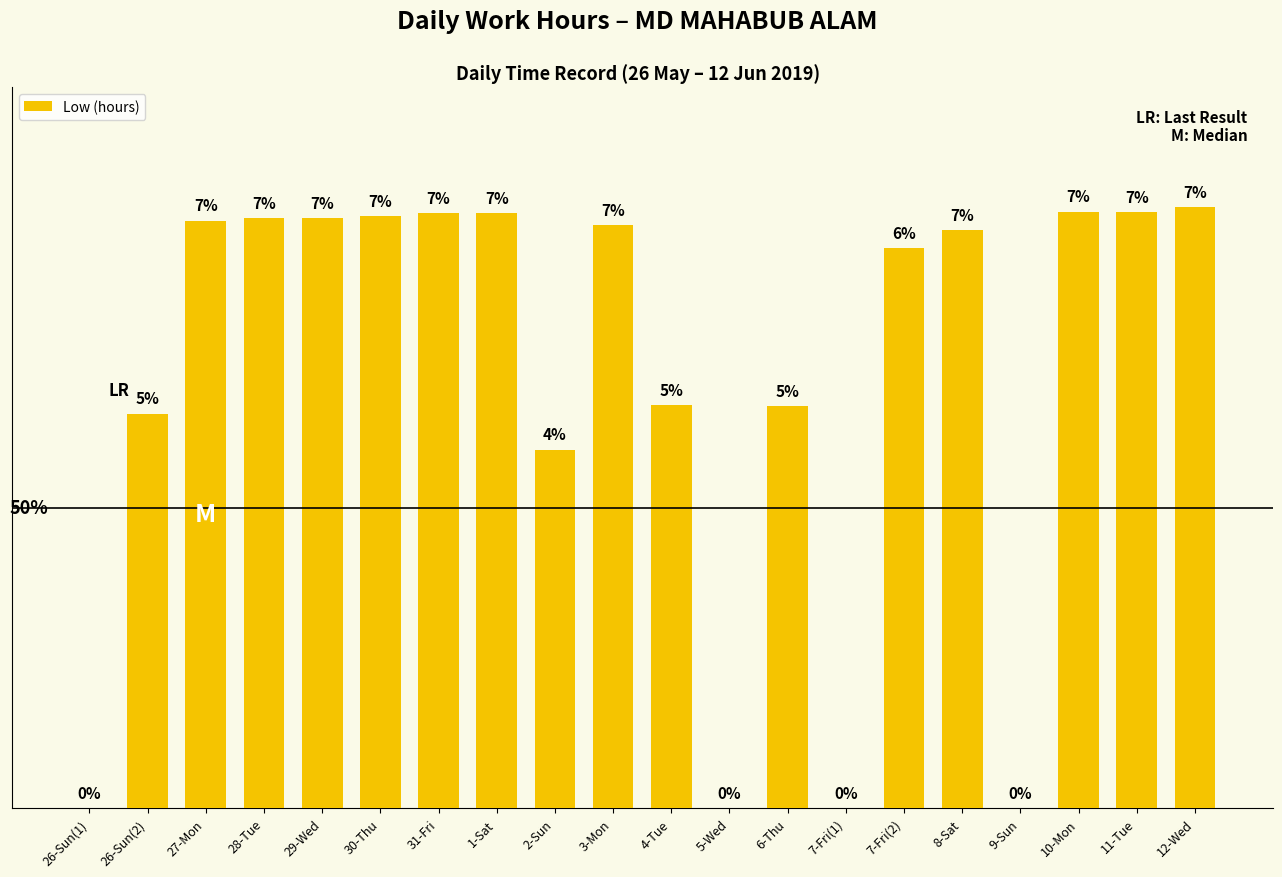

Are the bars horizontal?

No